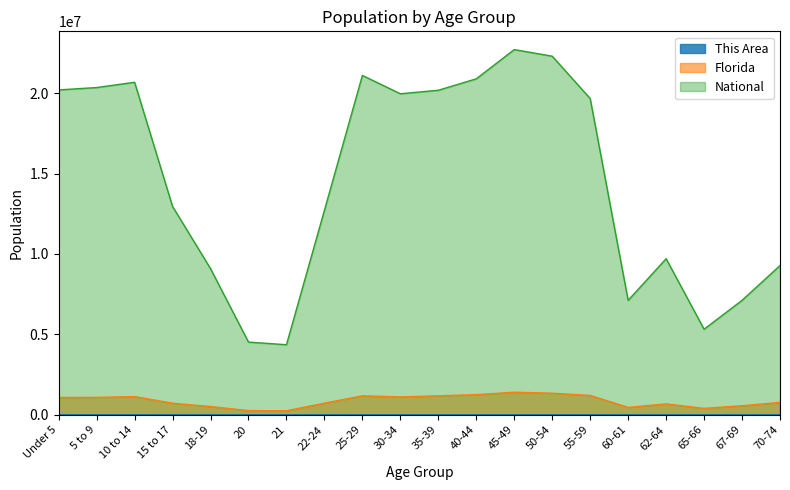

At which label does This Area reach its peak?

45-49